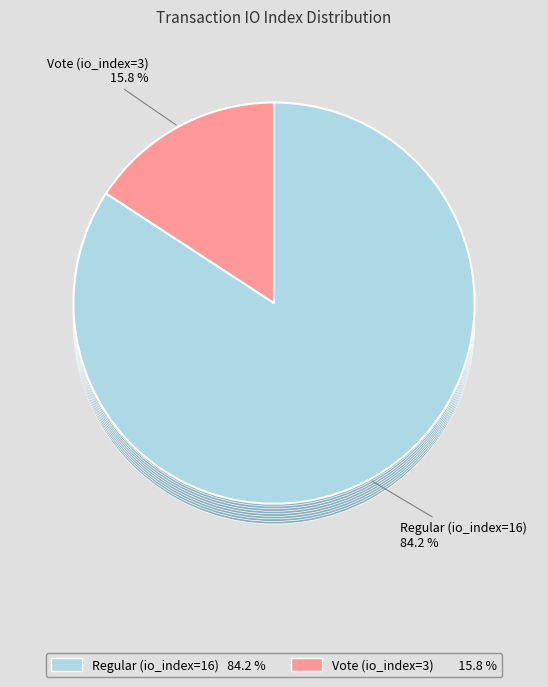

To the nearest percent, what is the difference between the Vote (io_index=3) and Regular (io_index=16) slice percentages?

68%